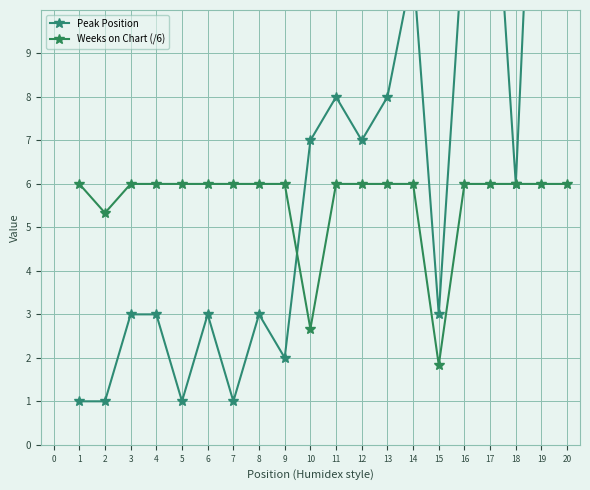

What is the difference between the second highest and second lowest values in the Weeks on Chart (/6) series?

3.3